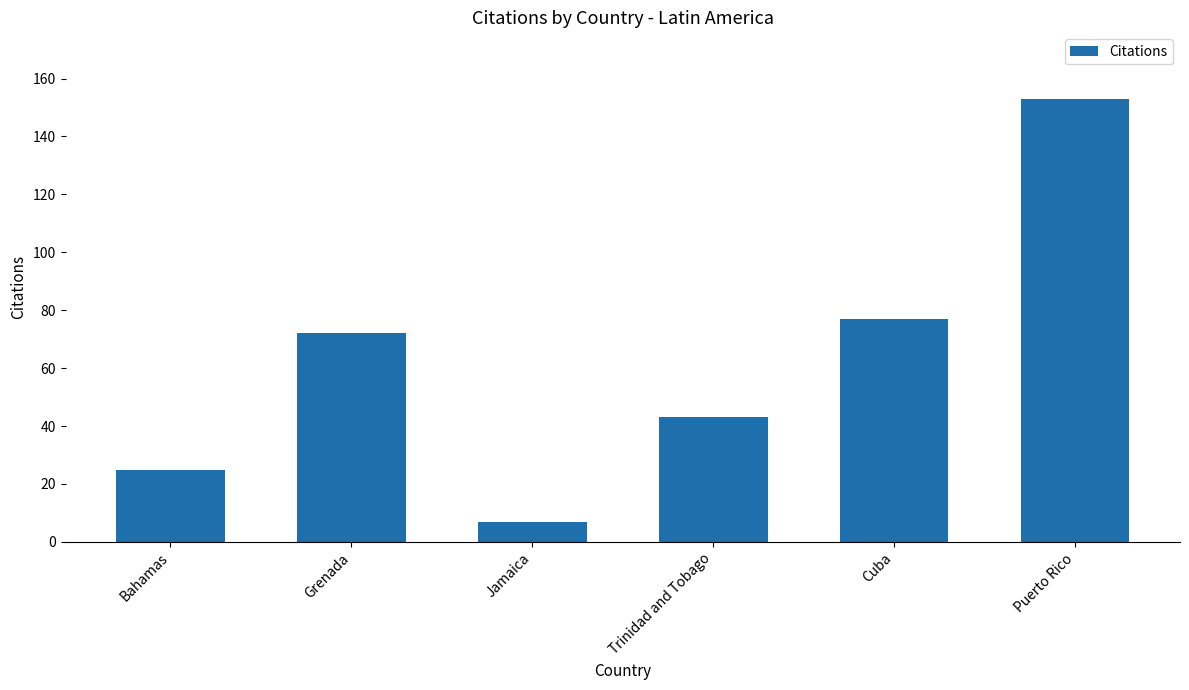

What is the average value?

63